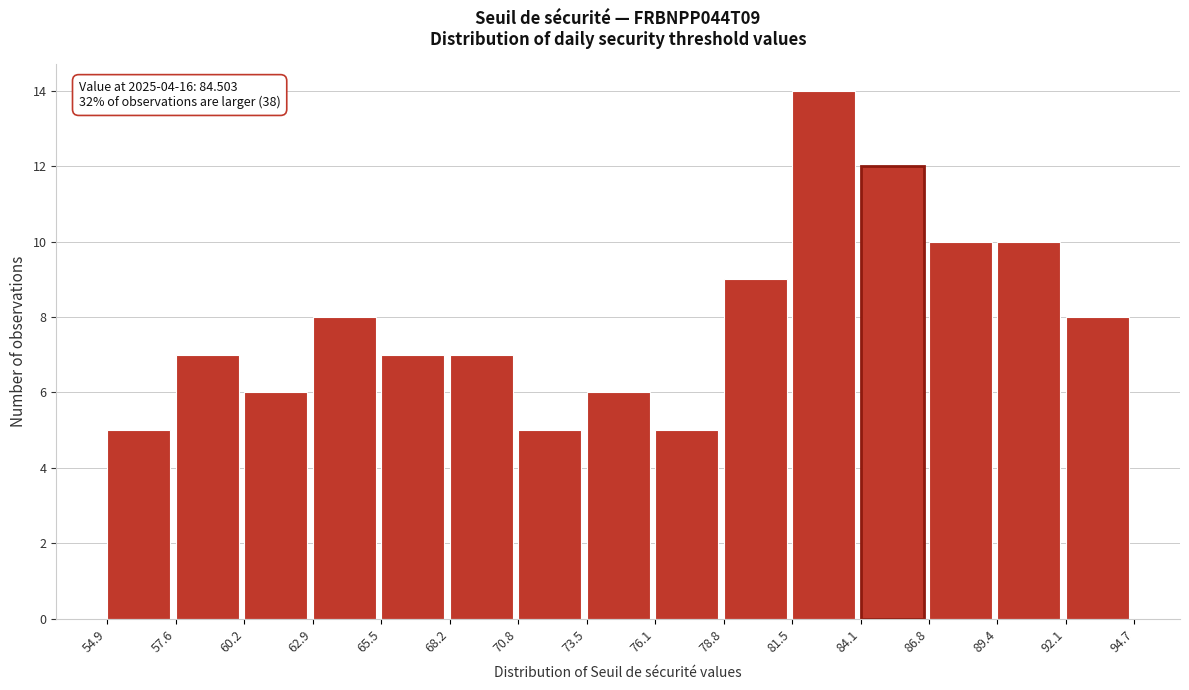

Over which range of the x-axis is the bar tallest?

81.5 to 84.1